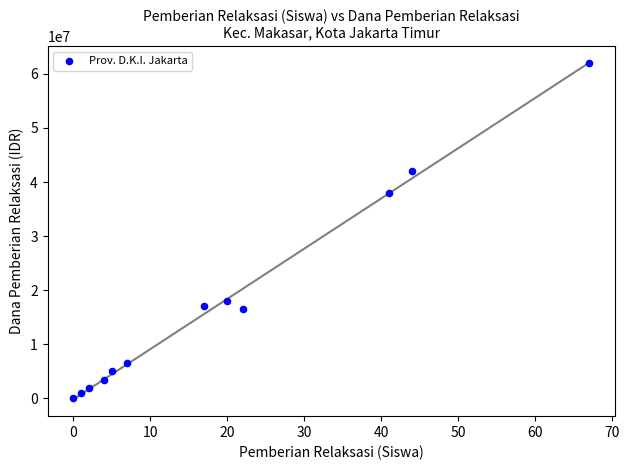

What Y value in the scatter plot is closest to 31000000?

38000000